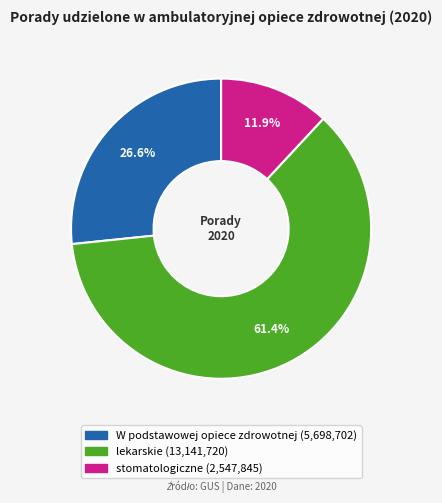

Which slice is the smallest?

stomatologiczne